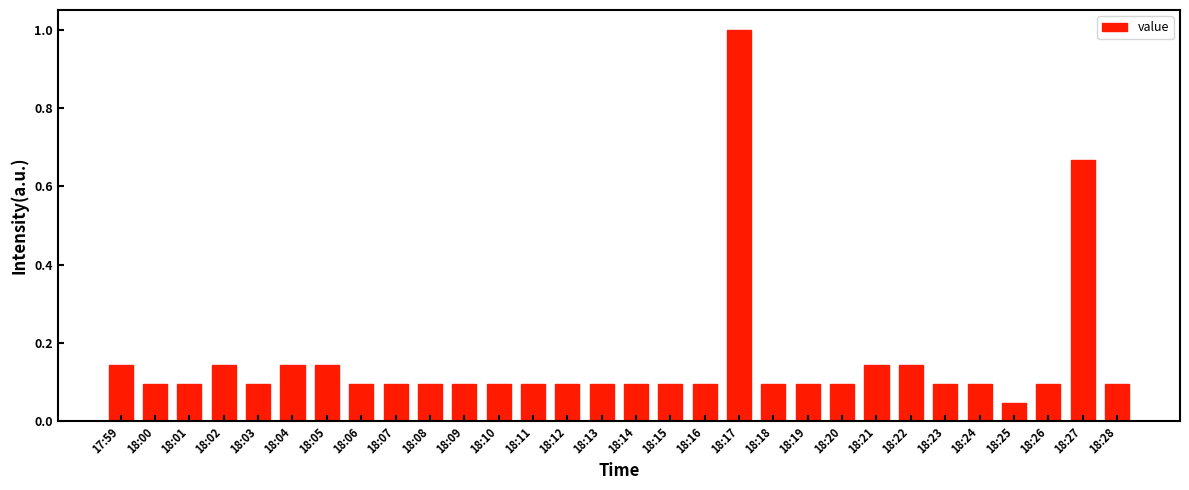

What is the label of the 23rd bar from the right?

18:06